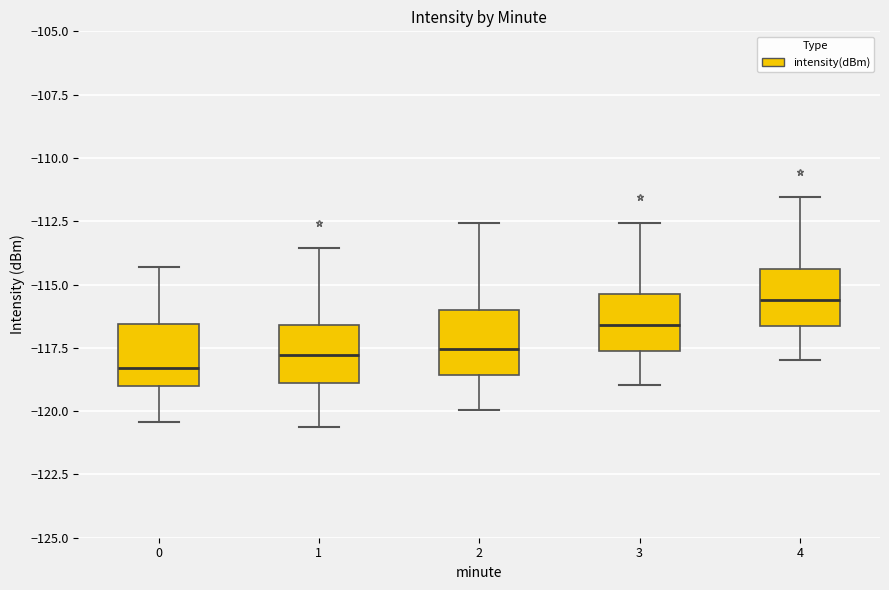

Reading left to right, read every box against the y-axis: the position of its median line, the range the box covers, and the ends of its whiskers. The values are not printed on the chart, so give them approximately, as read against the axis.

0: median -118.5, box -119.0 to -116.5, whiskers -120.5 to -114.5
1: median -118.0, box -119.0 to -116.5, whiskers -120.5 to -113.5
2: median -117.5, box -118.5 to -116.0, whiskers -120.0 to -112.5
3: median -116.5, box -117.5 to -115.5, whiskers -119.0 to -112.5
4: median -115.5, box -116.5 to -114.5, whiskers -118.0 to -111.5